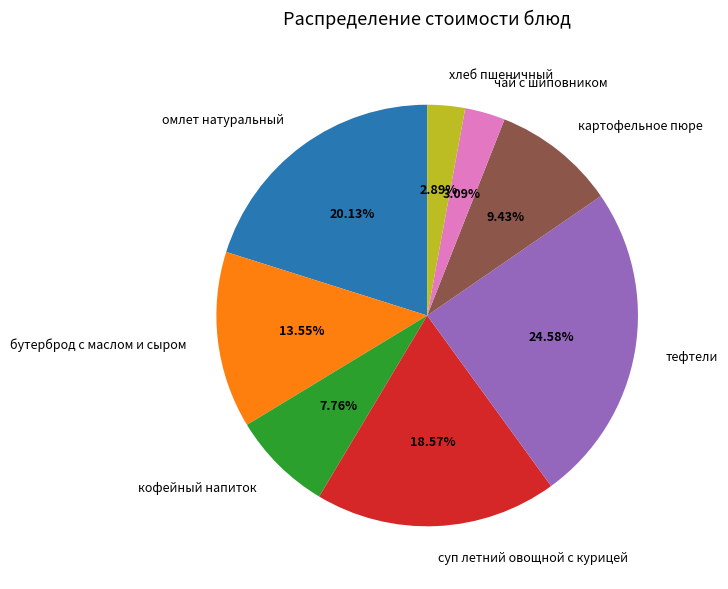

What percentage is the кофейный напиток slice, to the nearest percent?

8%